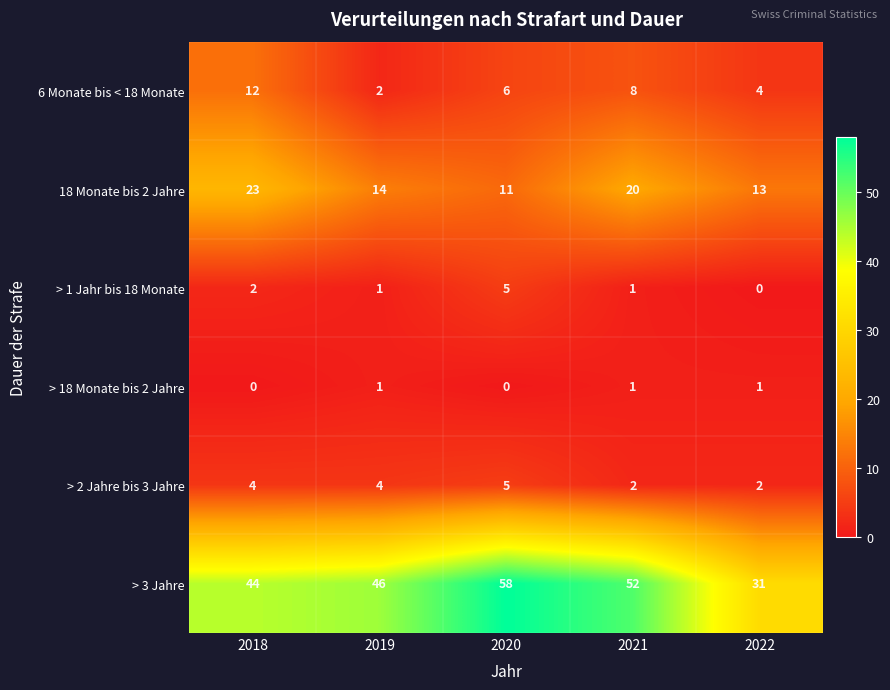

List the labels in order of > 3 Jahre value, largest first.

2020, 2021, 2019, 2018, 2022